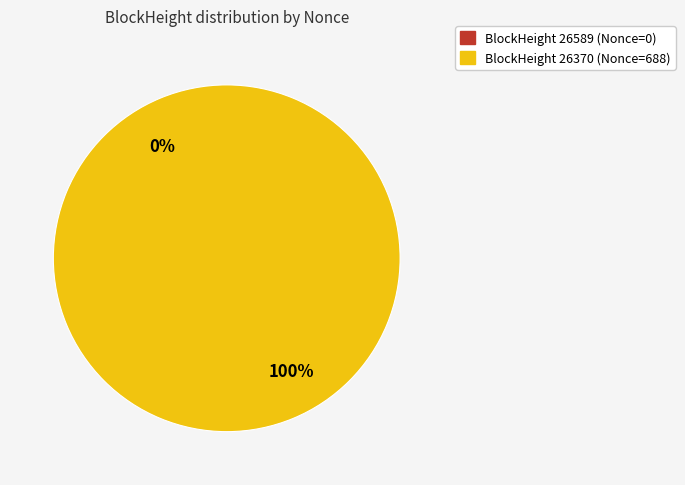

Which category has the biggest portion of the pie?

26370